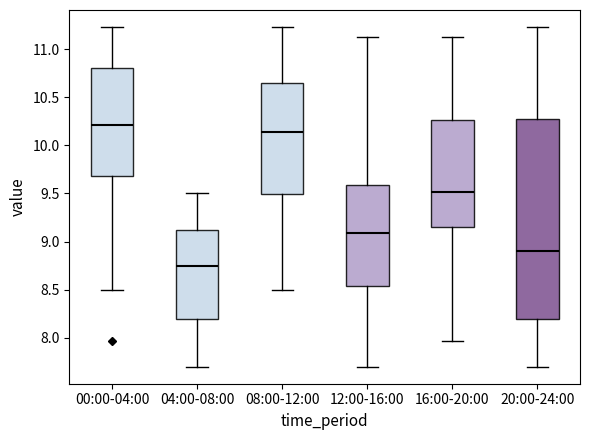

Where is the lower edge of the box for 20:00-24:00 on the y-axis? The values are not printed on the chart, so give them approximately, as read against the axis.

8.20